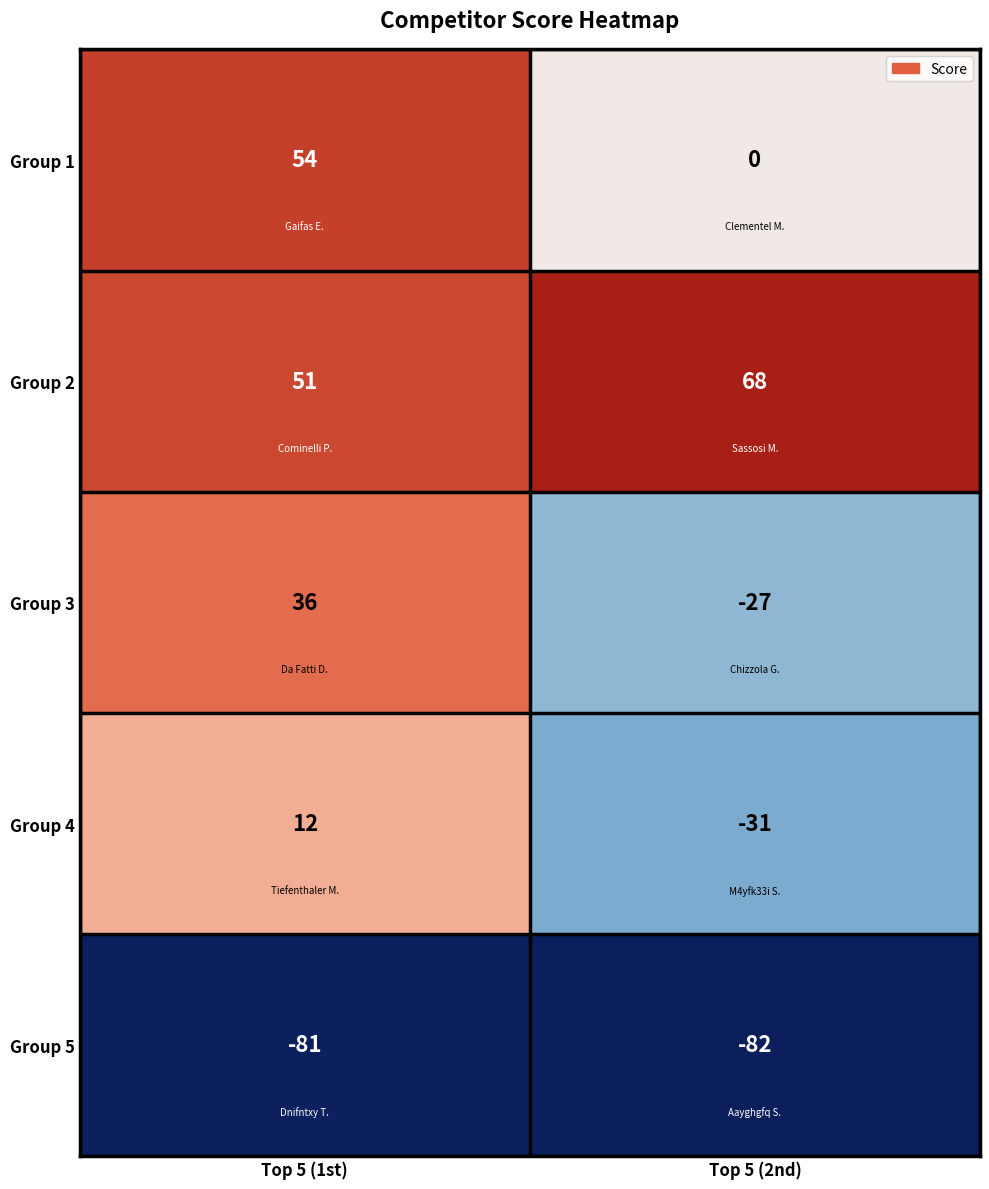

Which category has the highest value across all series?

Top 5 (2nd)